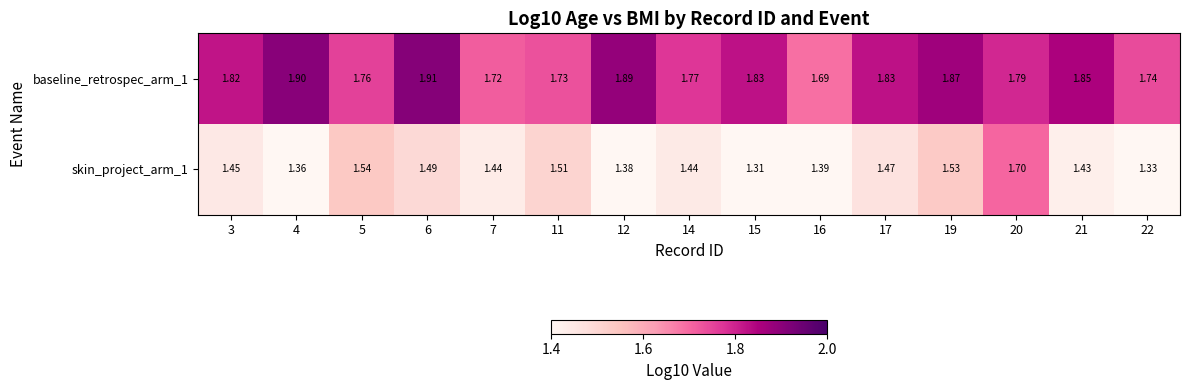

Is the value of baseline_retrospec_arm_1 at 6 greater than the value of skin_project_arm_1 at 6?

Yes